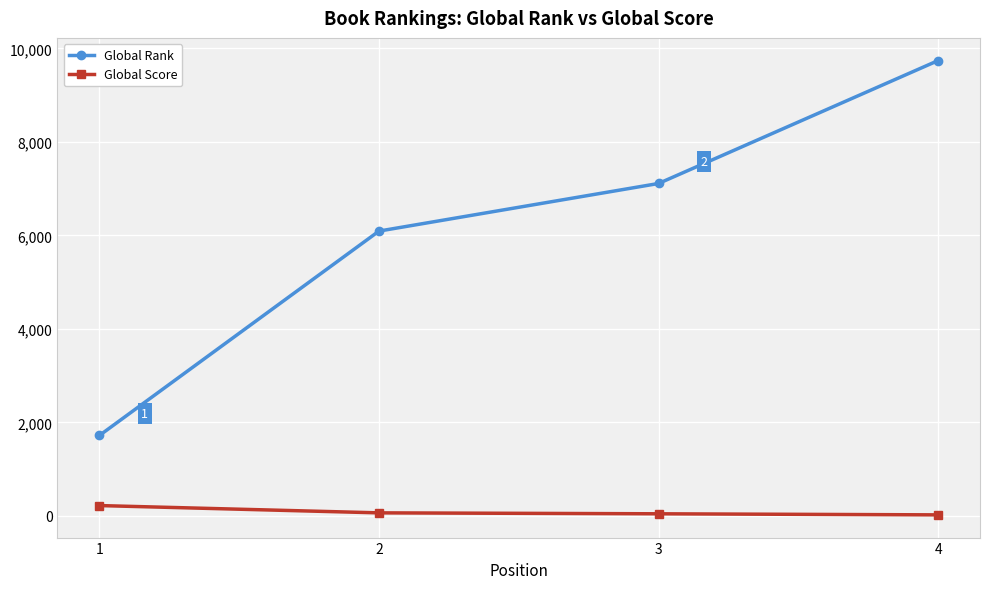

At which label does Global Rank reach its minimum?

1